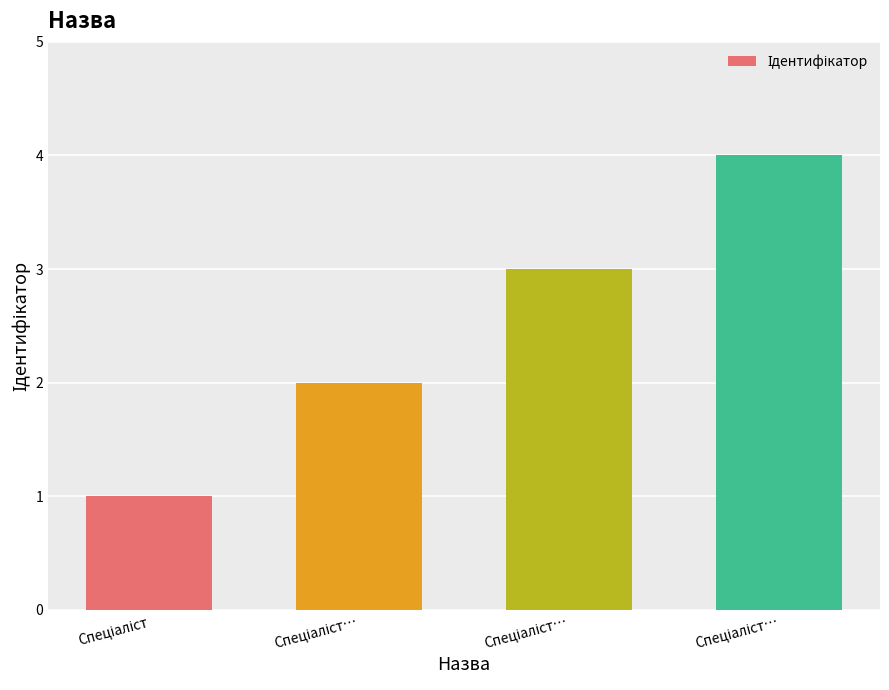

Which label corresponds to the largest value in the chart?

Спеціаліст…